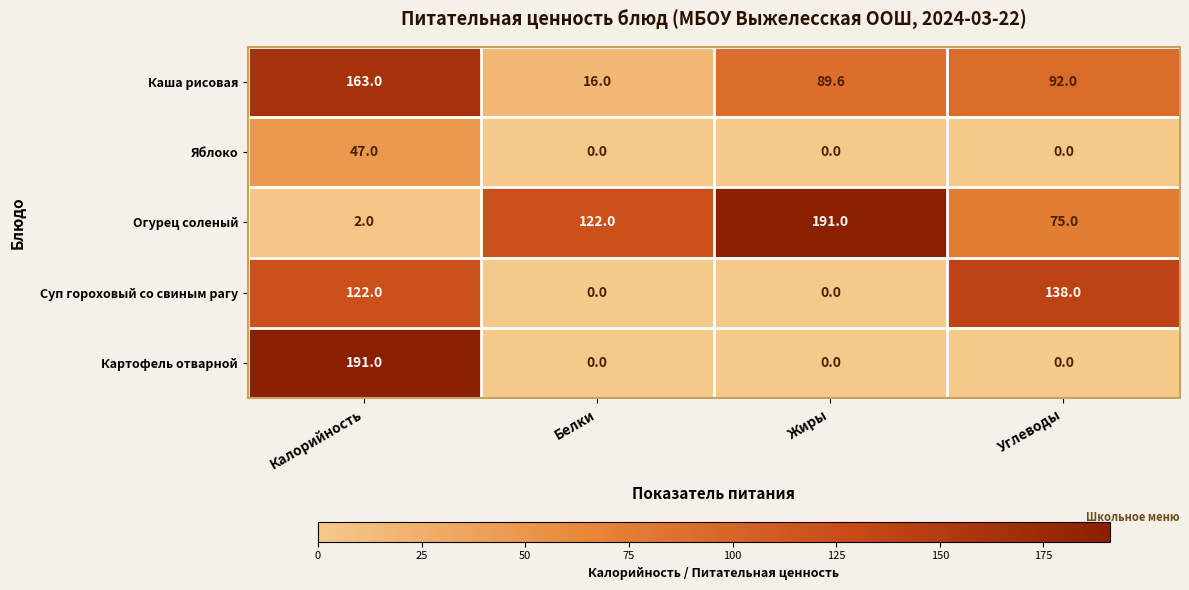

How many positive values does the Картофель отварной series have?

1